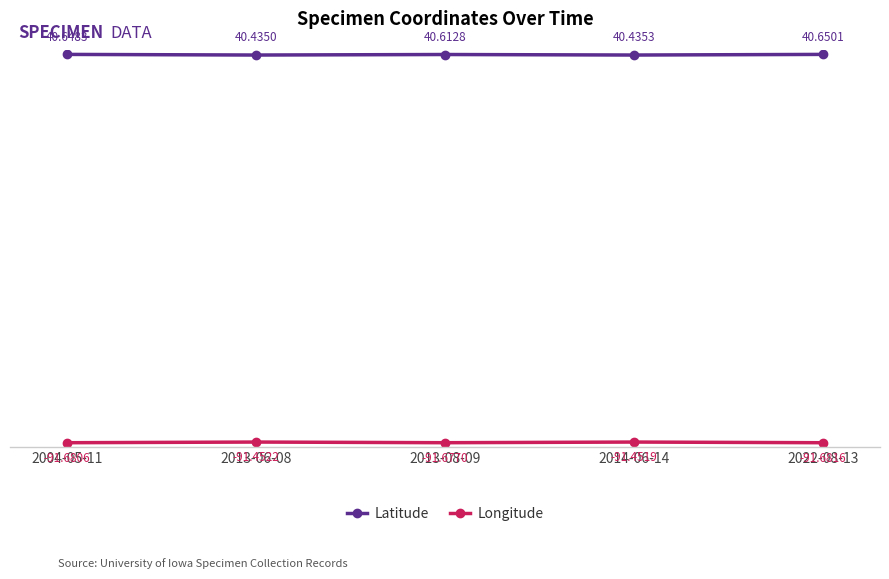

What is the sum of all Longitude values?

-457.9